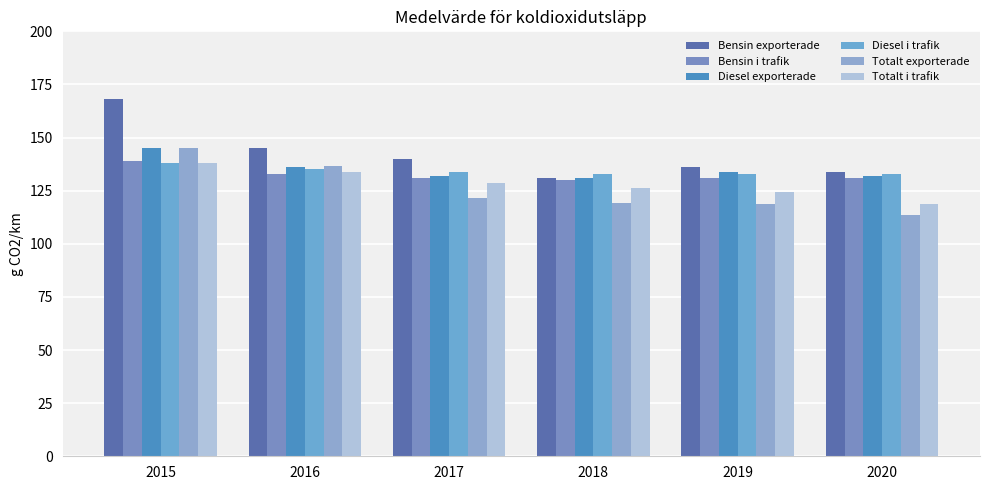

Which series has the largest range (max minus min)?

Bensin exporterade